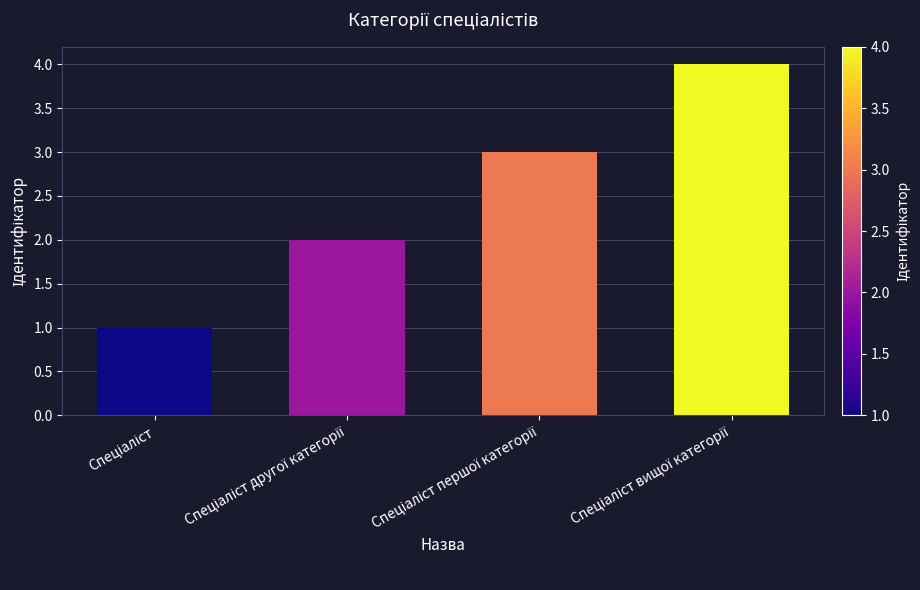

What is the greatest value displayed?

4